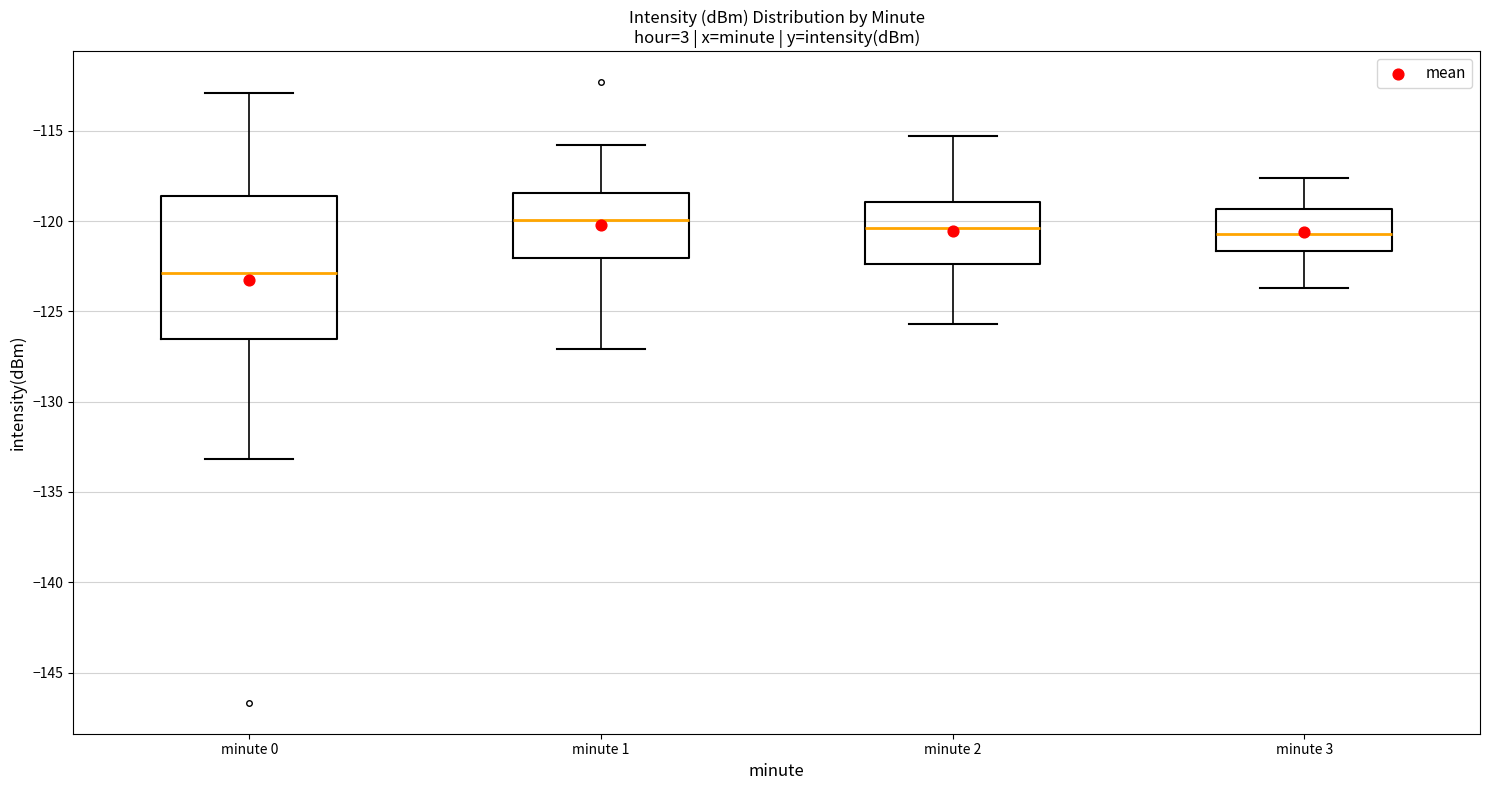

Where does the upper whisker of the box for minute 2 end on the y-axis? The values are not printed on the chart, so give them approximately, as read against the axis.

-115.5